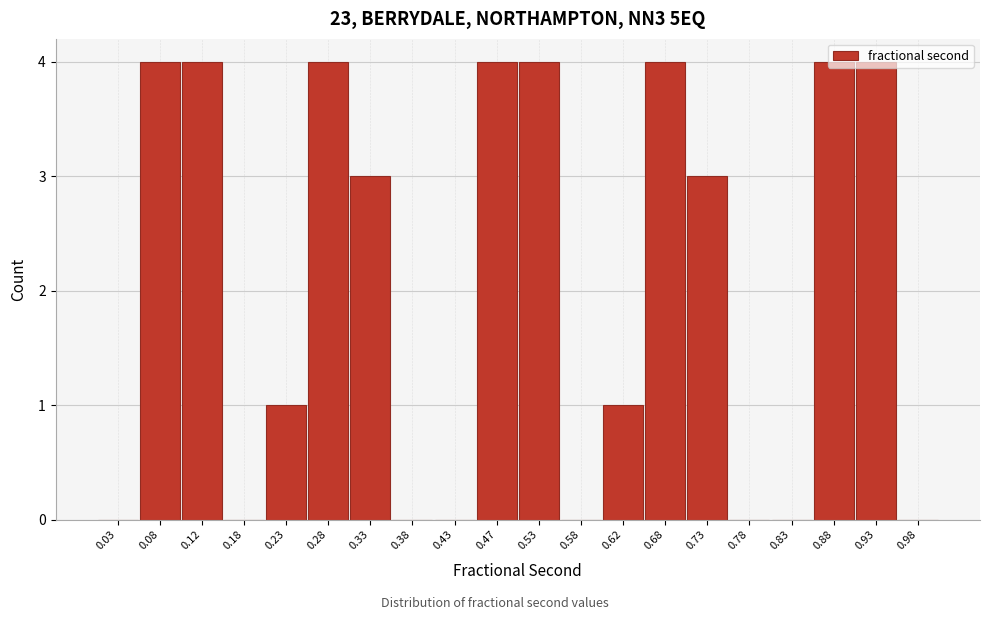

Reading left to right, transcribe this chart: for each bar, give the range it covers on the x-axis and its height. The values are not printed on the chart, so give them approximately, as read against the axis.

0.00 to 0.05: 0
0.05 to 0.10: 4
0.10 to 0.15: 4
0.15 to 0.20: 0
0.20 to 0.25: 1
0.25 to 0.30: 4
0.30 to 0.35: 3
0.35 to 0.40: 0
0.40 to 0.45: 0
0.45 to 0.50: 4
0.50 to 0.55: 4
0.55 to 0.60: 0
0.60 to 0.65: 1
0.65 to 0.70: 4
0.70 to 0.75: 3
0.75 to 0.80: 0
0.80 to 0.85: 0
0.85 to 0.90: 4
0.90 to 0.95: 4
0.95 to 1.00: 0